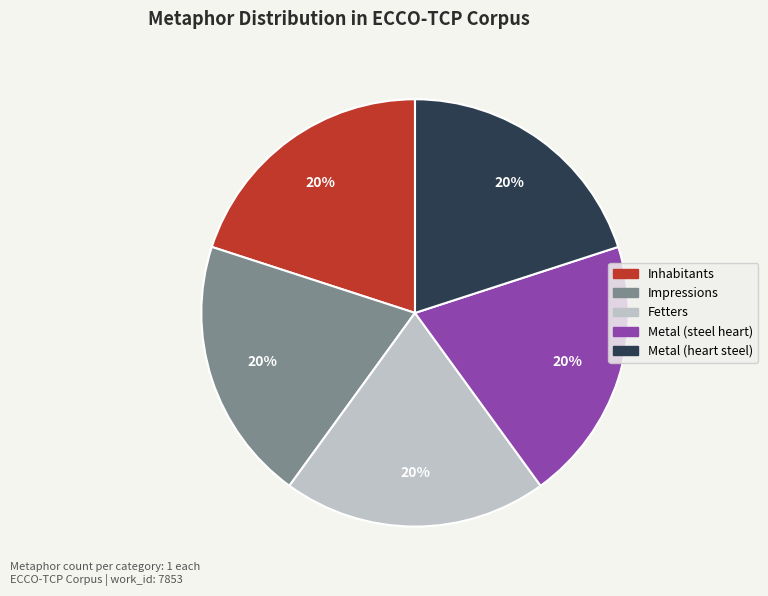

To the nearest percent, what is the average slice percentage?

20%